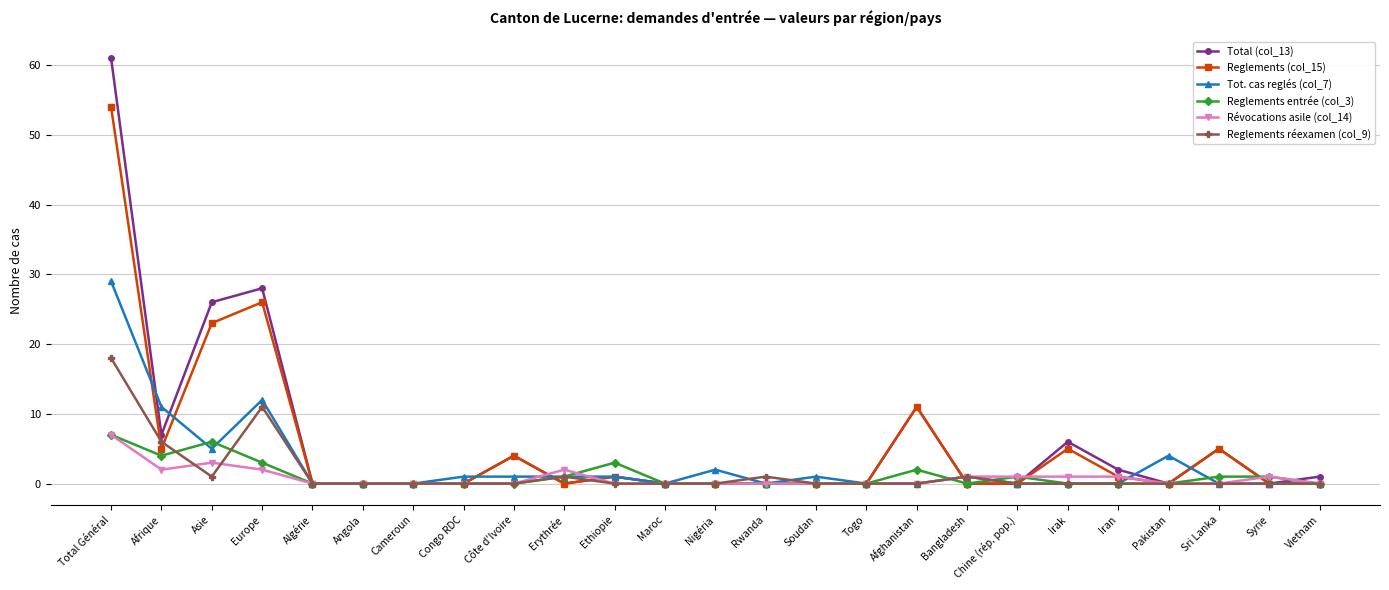

At how many categories does at least one series exceed 44?

1